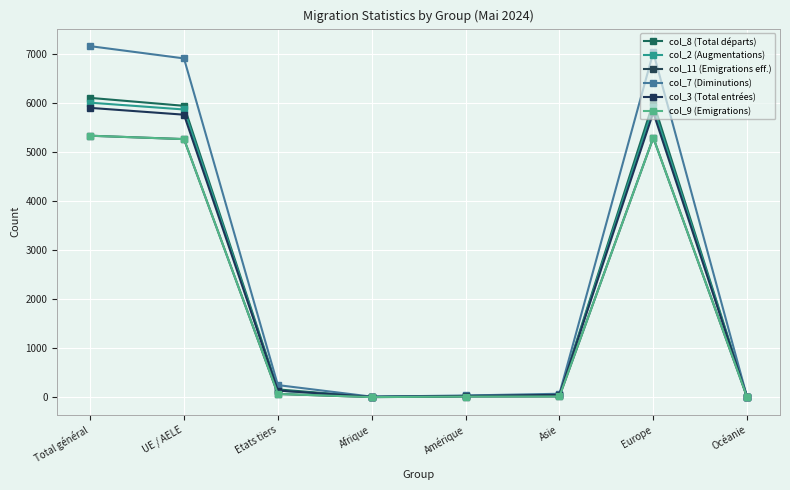

Which label corresponds to the smallest value in the chart?

Océanie